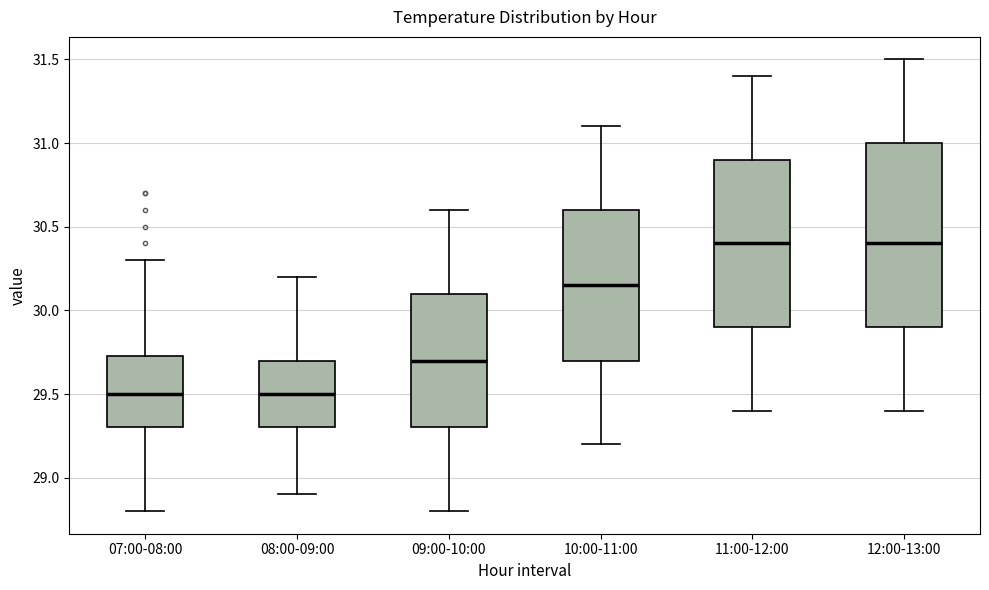

Where does the upper whisker of the box for 12:00-13:00 end on the y-axis? The values are not printed on the chart, so give them approximately, as read against the axis.

31.50